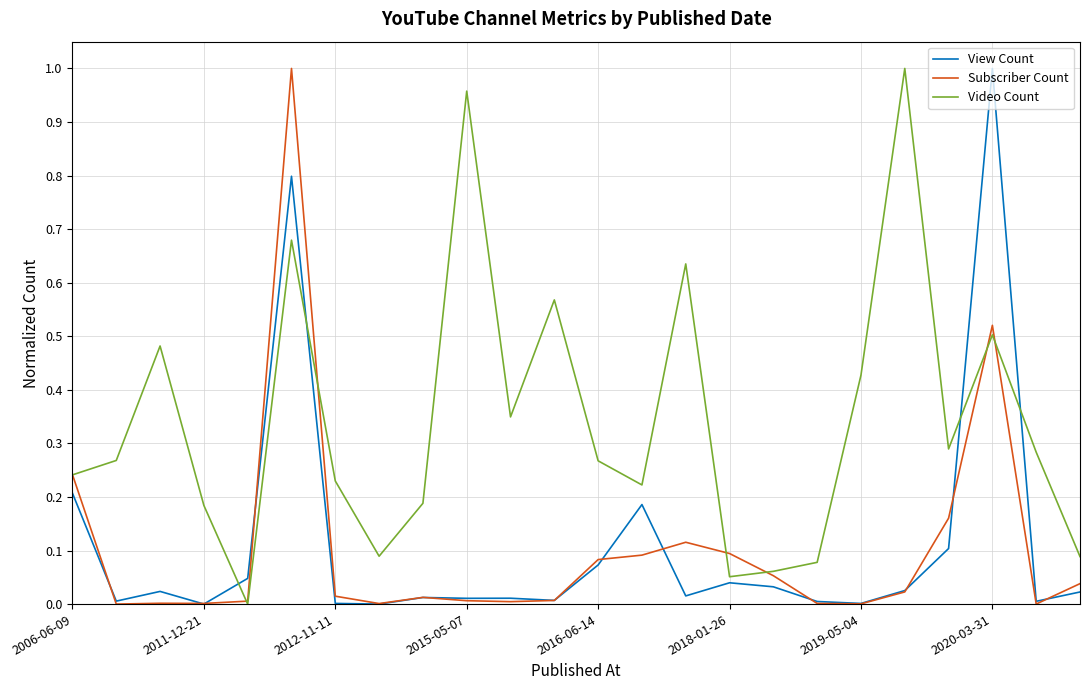

At how many categories does at least one series exceed 0?

24